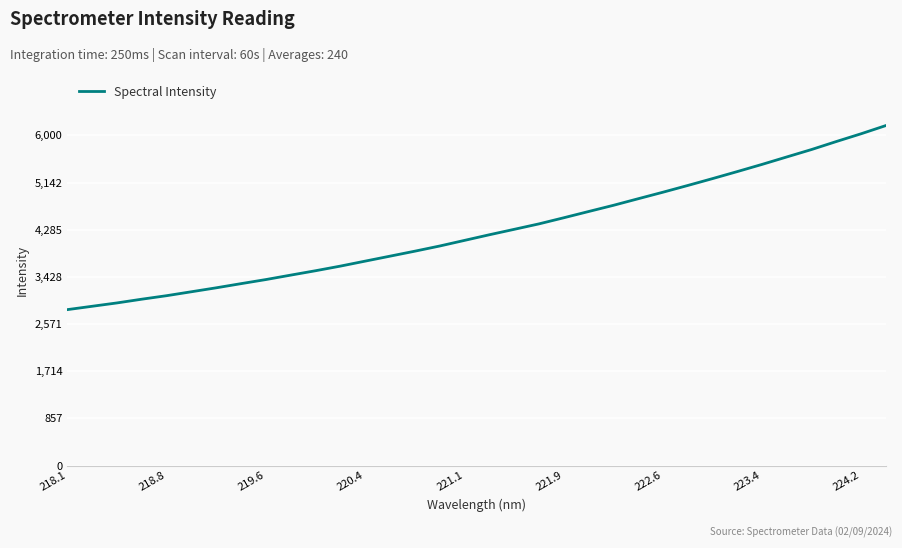

What is the smallest value displayed?

2833.5